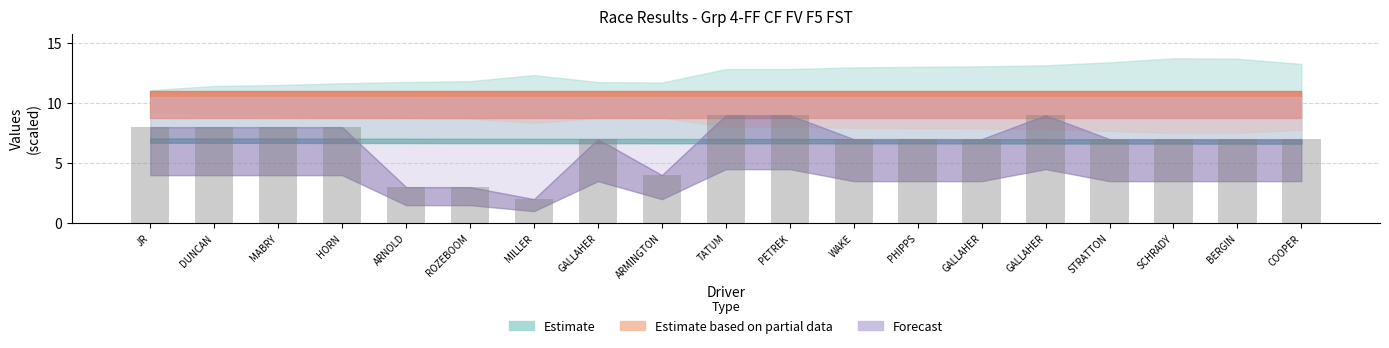

Reading left to right, transcribe all the data shown in this chart.

JR=8	DUNCAN=8	MABRY=8	HORN=8	ARNOLD=3	ROZEBOOM=3	MILLER=2	GALLAHER=7	ARMINGTON=4	TATUM=9	PETREK=9	WAKE=7	PHIPPS=7	GALLAHER=7	GALLAHER=9	STRATTON=7	SCHRADY=7	BERGIN=7	COOPER=7